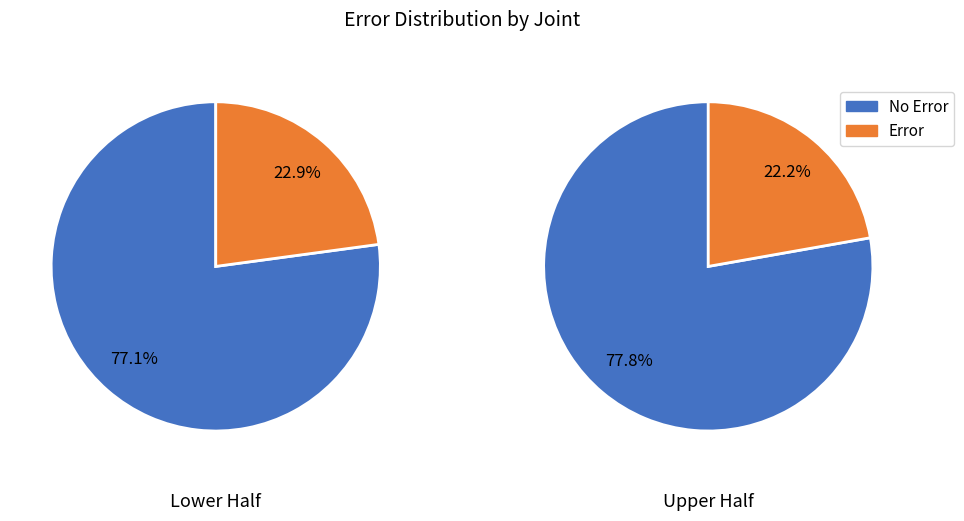

Count the number of slices in the pie.

2